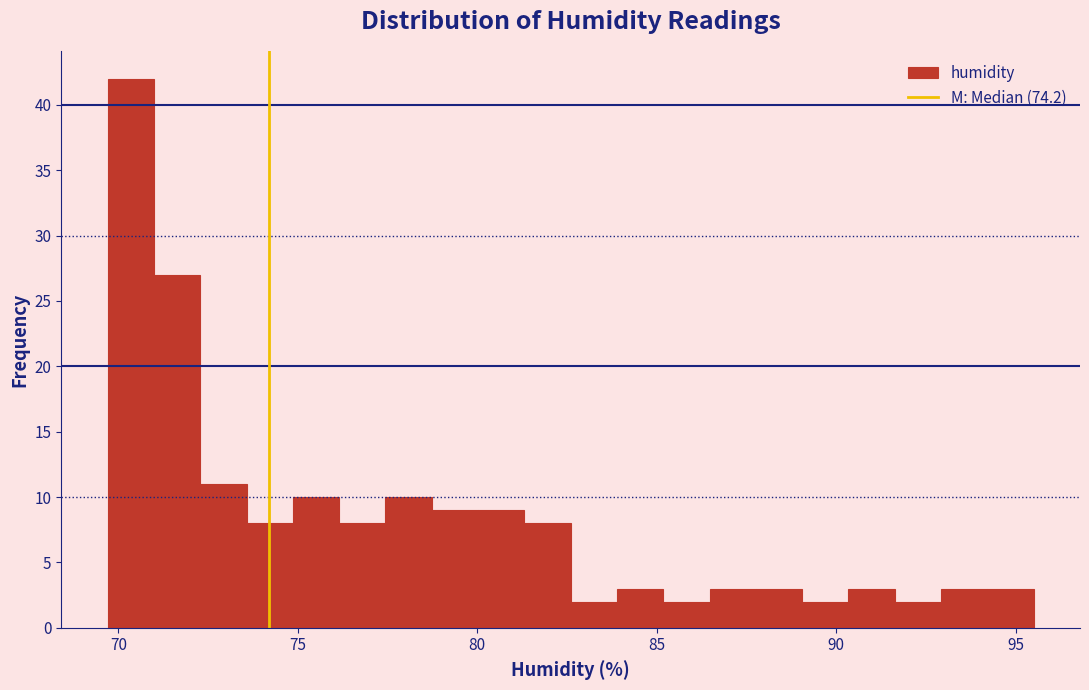

Around what value on the x-axis is the tallest bar? Give the approximate position of its centre, as read against the axis.

70.5